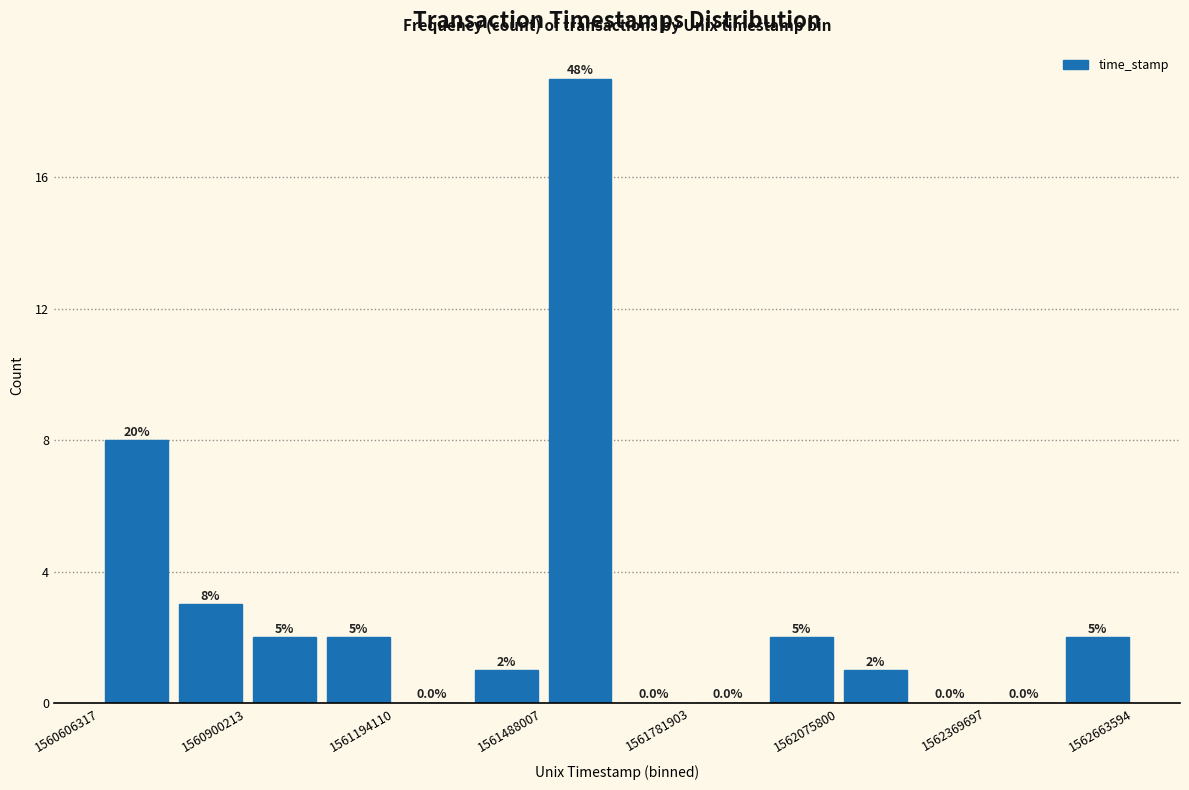

Around what value on the x-axis is the tallest bar? Give the approximate position of its centre, as read against the axis.

1561550000